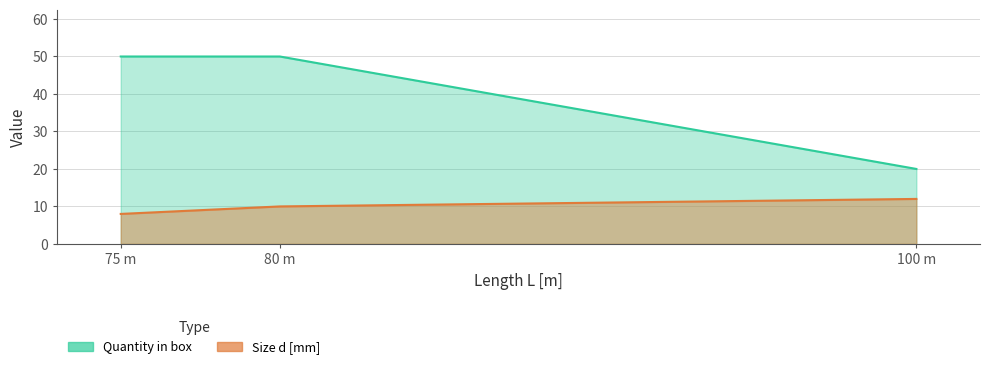

Rank the series by their average value, from highest to lowest.

Quantity in box, Size d [mm]